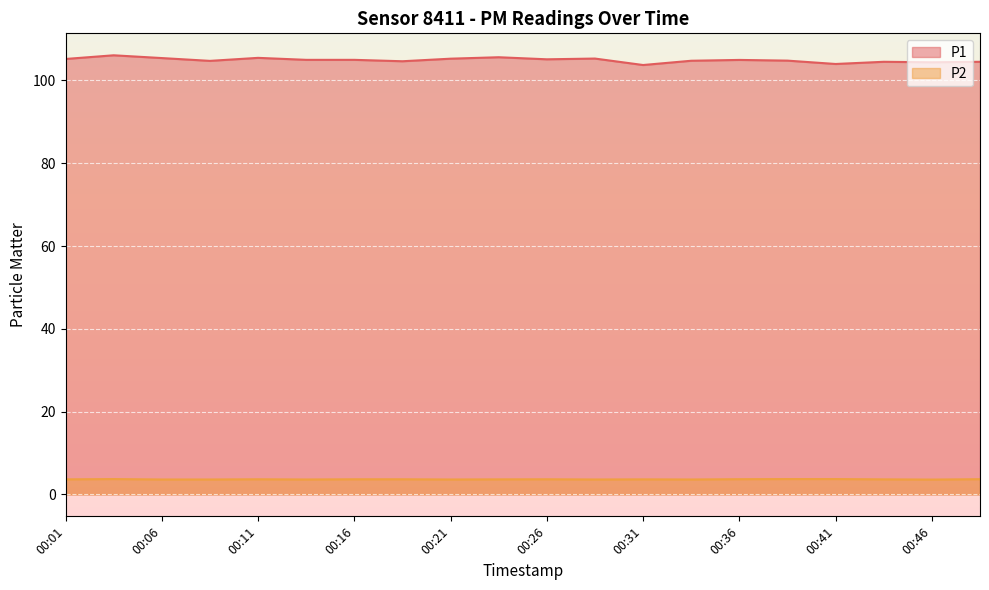

Is it true that P2 equals 3.7 at 00:39?

True